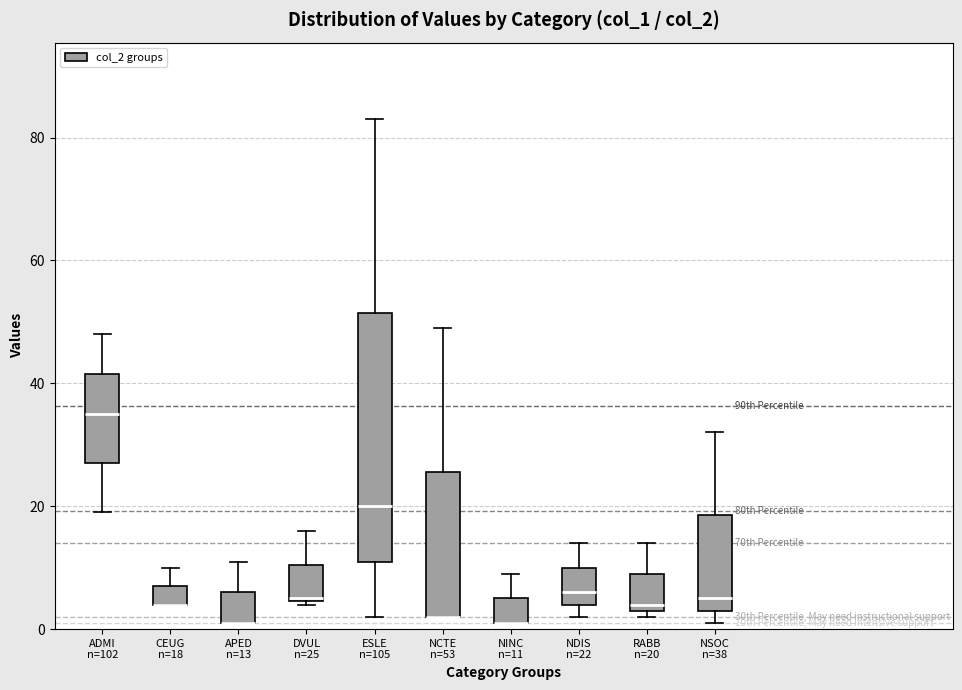

Reading left to right, read every box against the y-axis: the position of its median line, the range the box covers, and the ends of its whiskers. The values are not printed on the chart, so give them approximately, as read against the axis.

ADMI n=102: median 36, box 28 to 42, whiskers 20 to 48
CEUG n=18: median 4 (drawn on the box's lower edge), box 4 to 8, whiskers 4 to 10
APED n=13: median 2 (drawn on the box's lower edge), box 2 to 6, whiskers 2 to 12
DVUL n=25: median 6, box 4 to 10, whiskers 4 to 16
ESLE n=105: median 20, box 12 to 52, whiskers 2 to 84
NCTE n=53: median 2 (drawn on the box's lower edge), box 2 to 26, whiskers 2 to 50
NINC n=11: median 2 (drawn on the box's lower edge), box 2 to 6, whiskers 2 to 10
NDIS n=22: median 6, box 4 to 10, whiskers 2 to 14
RABB n=20: median 4 (just above the box's lower edge), box 4 to 10, whiskers 2 to 14
NSOC n=38: median 6, box 4 to 18, whiskers 2 to 32